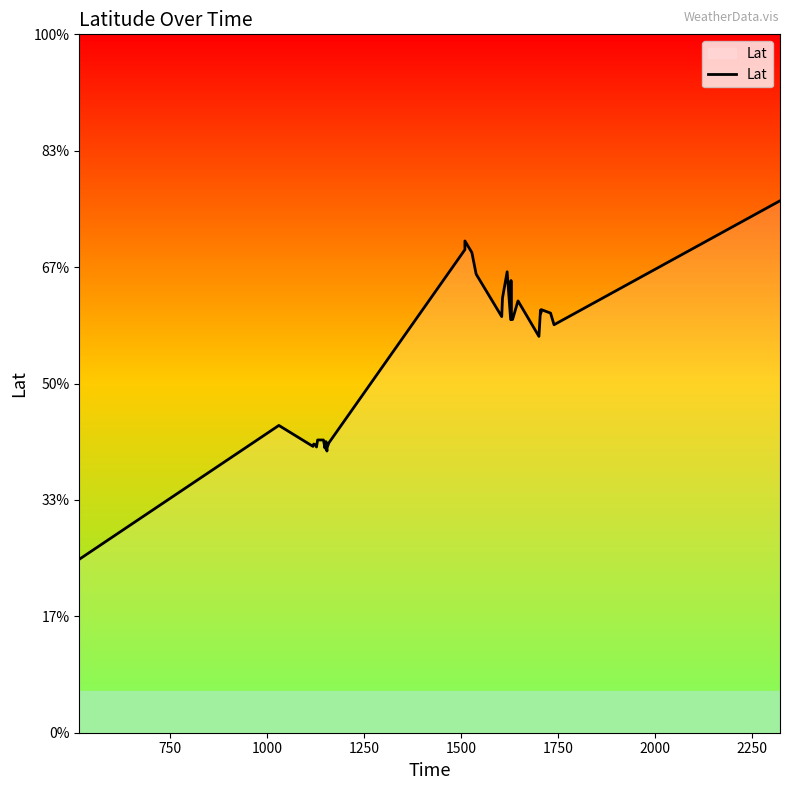

How many categories are shown in the chart?

34